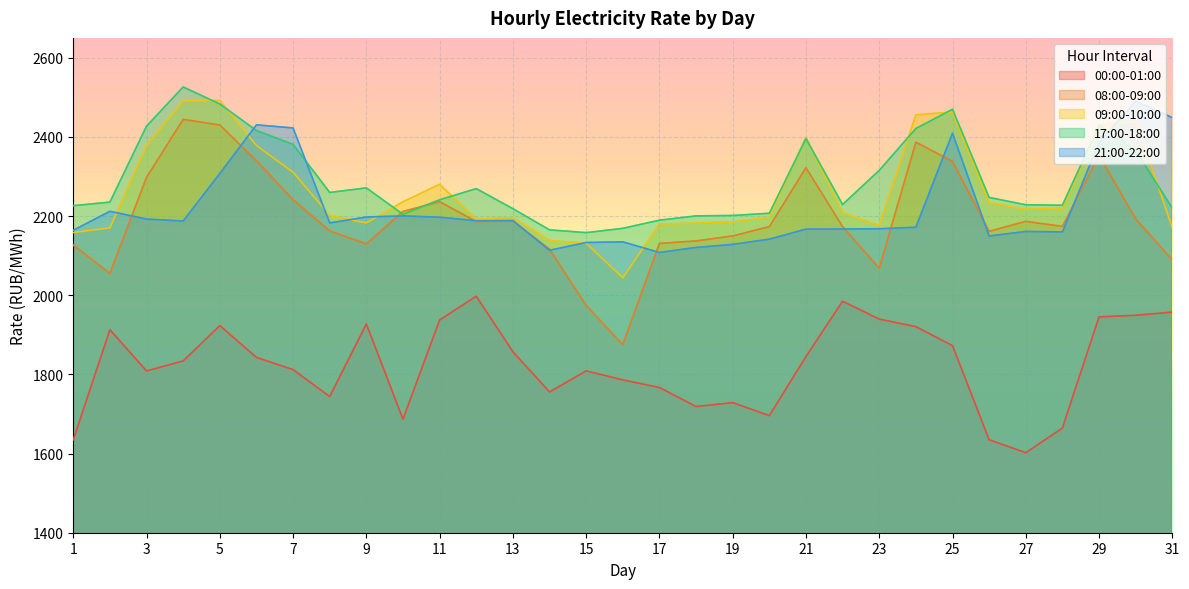

What is the difference between the highest and lowest values at 20?

511.2